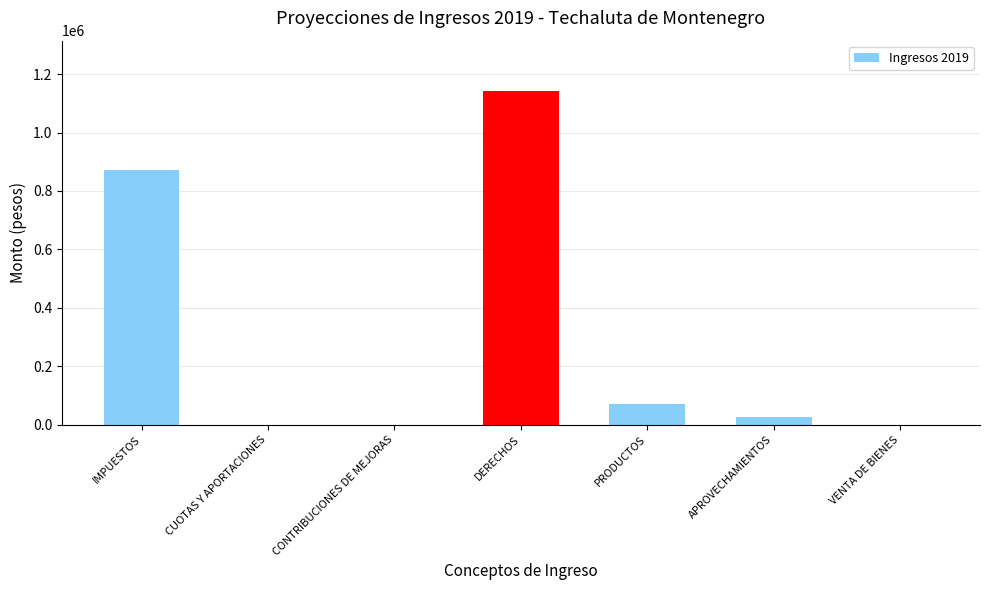

What is the difference between the values at APROVECHAMIENTOS and CONTRIBUCIONES DE MEJORAS?

25300